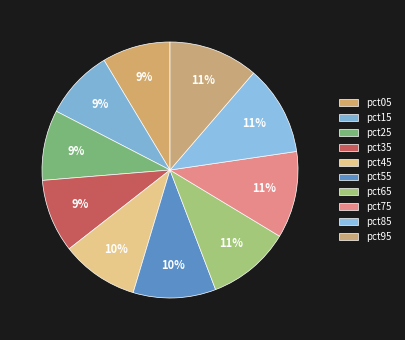

Between pct45 and pct25, which is larger?

pct45